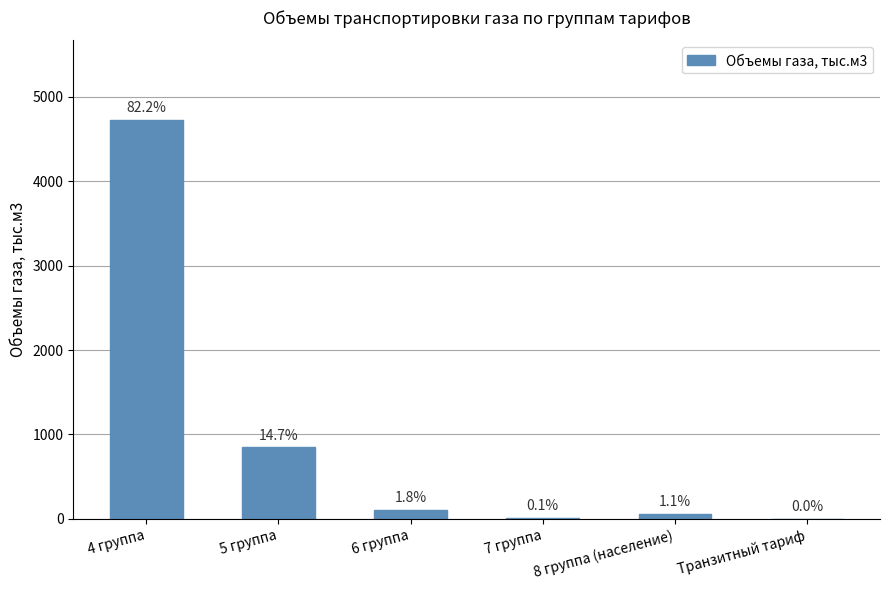

Reading right to left, extract all data points from this chart.

Транзитный тариф=0.0	8 группа (население)=60.8	7 группа=7.1	6 группа=105.5	5 группа=846.6	4 группа=4722.7